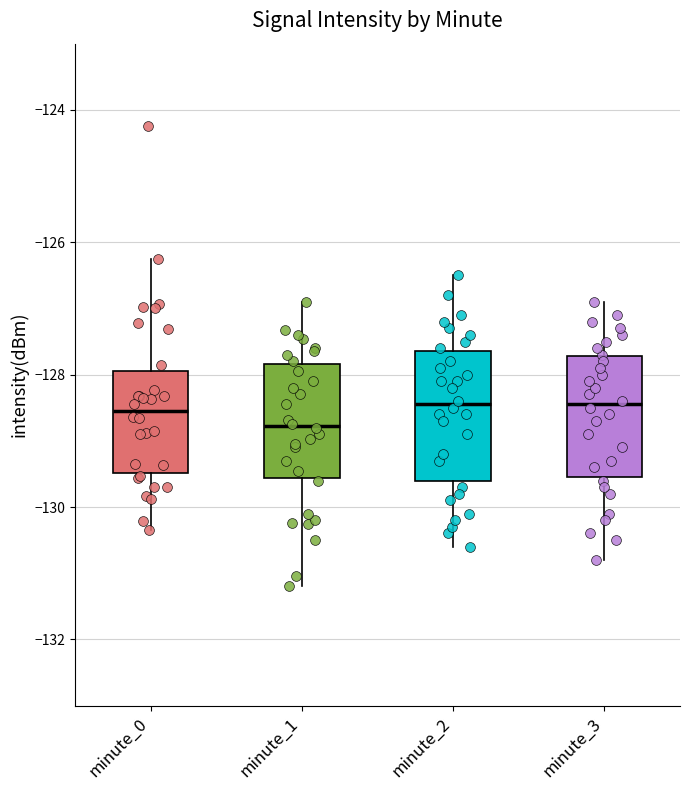

Reading left to right, read every box against the y-axis: the position of its median line, the range the box covers, and the ends of its whiskers. The values are not printed on the chart, so give them approximately, as read against the axis.

minute_0: median -128.6, box -129.4 to -128.0, whiskers -130.4 to -126.2
minute_1: median -128.8, box -129.6 to -127.8, whiskers -131.2 to -127.0
minute_2: median -128.4, box -129.6 to -127.6, whiskers -130.6 to -126.4
minute_3: median -128.4, box -129.6 to -127.8, whiskers -130.8 to -126.8